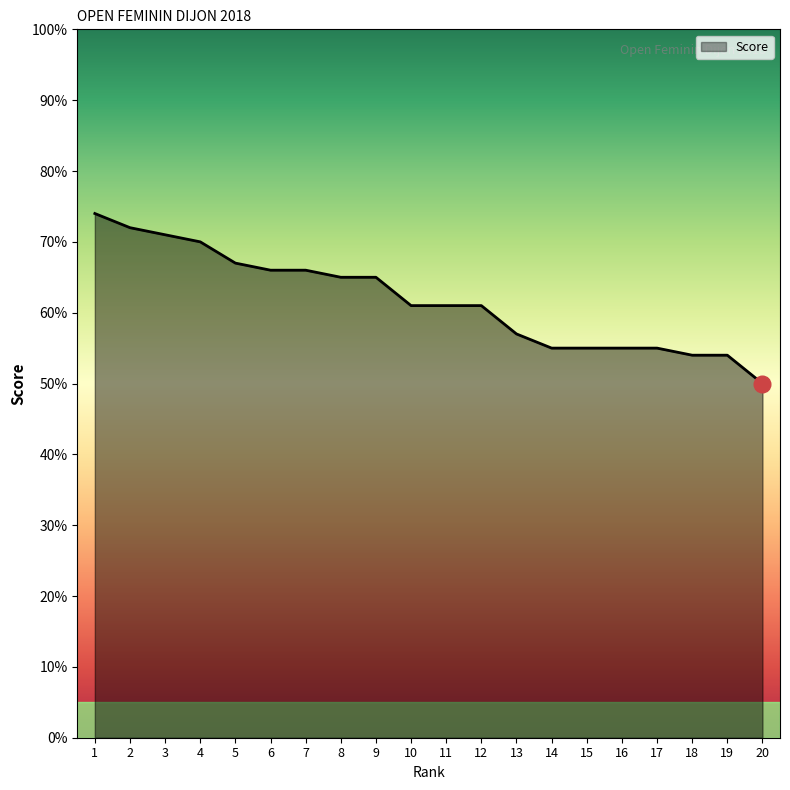

Approximately how many times larger is the value at 18 compared to 1?

0.7